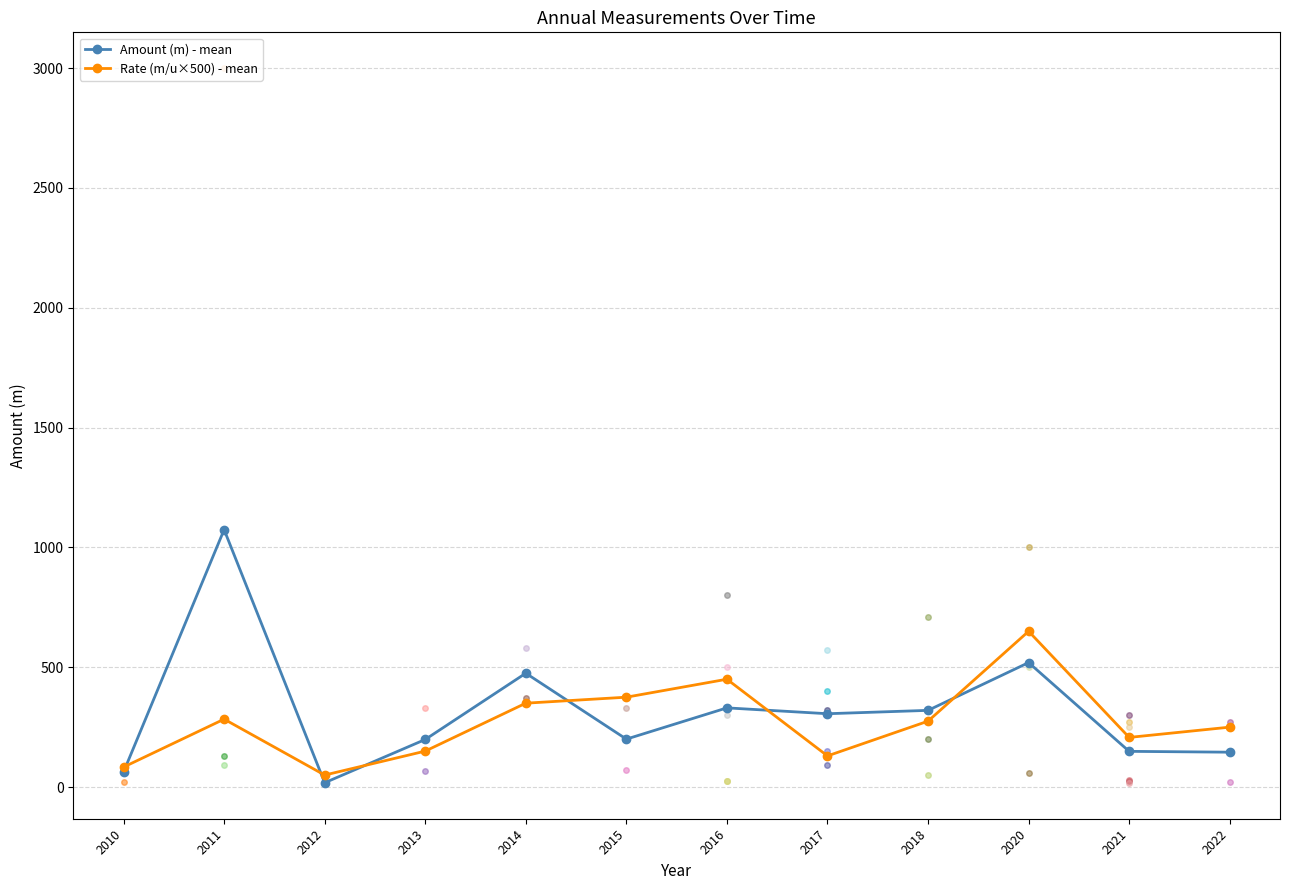

True or false: Amount (m) - mean and Rate (m/u×500) - mean cross at least once.

True